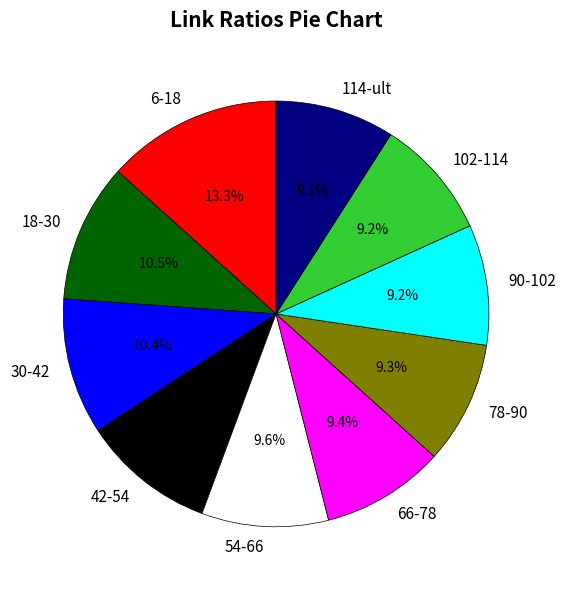

True or false: 54-66 accounts for 3% of the total.

False